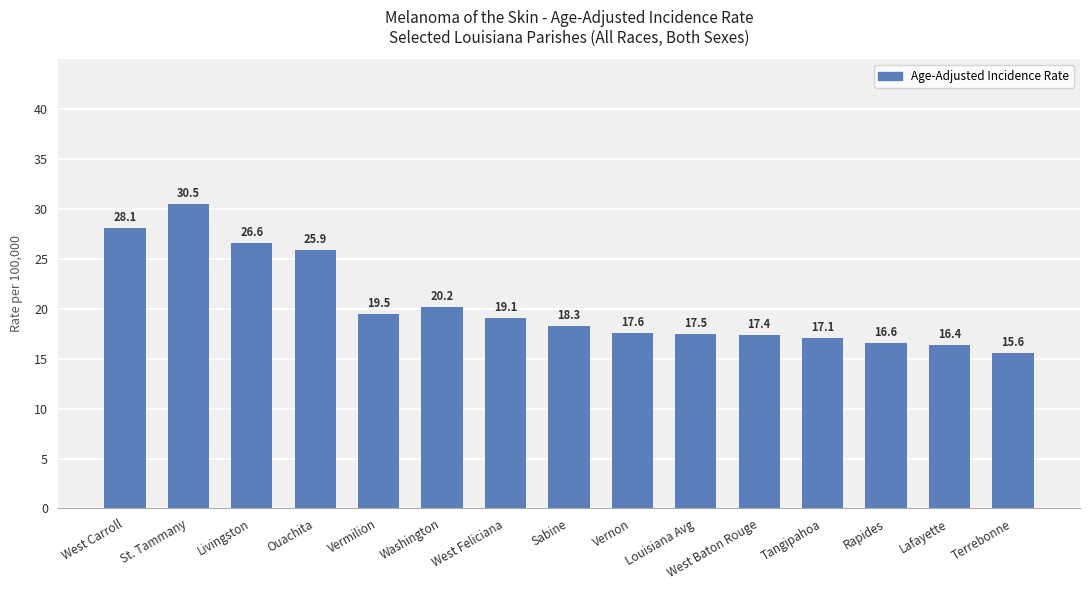

List the labels in order of value, largest first.

St. Tammany, West Carroll, Livingston, Ouachita, Washington, Vermilion, West Feliciana, Sabine, Vernon, Louisiana Avg, West Baton Rouge, Tangipahoa, Rapides, Lafayette, Terrebonne